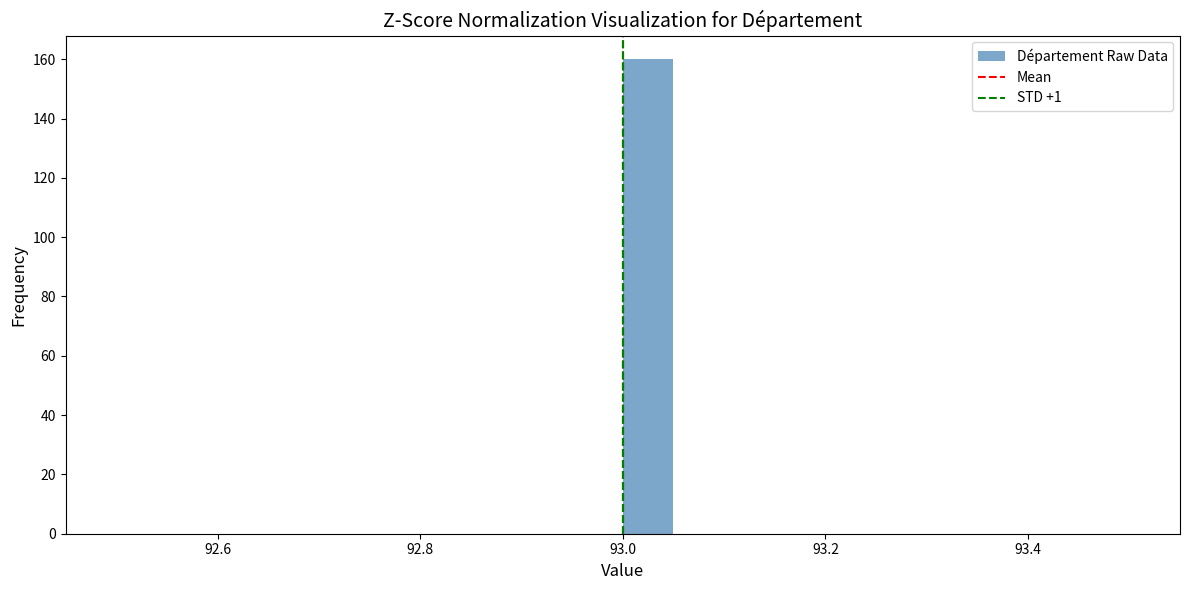

Read against the x-axis, roughly where is the centre of the tallest bar?

93.02